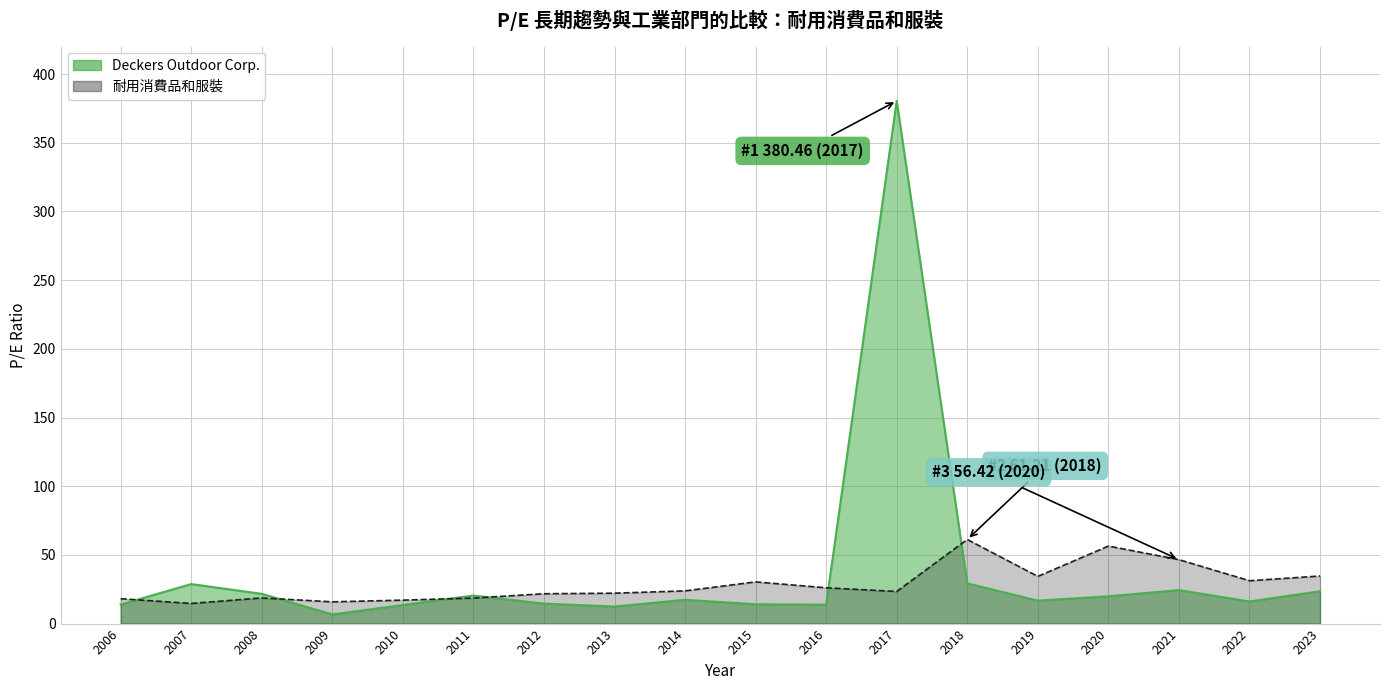

Which series ends up on top after the final intersection of Deckers Outdoor Corp. and 耐用消費品和服裝?

耐用消費品和服裝